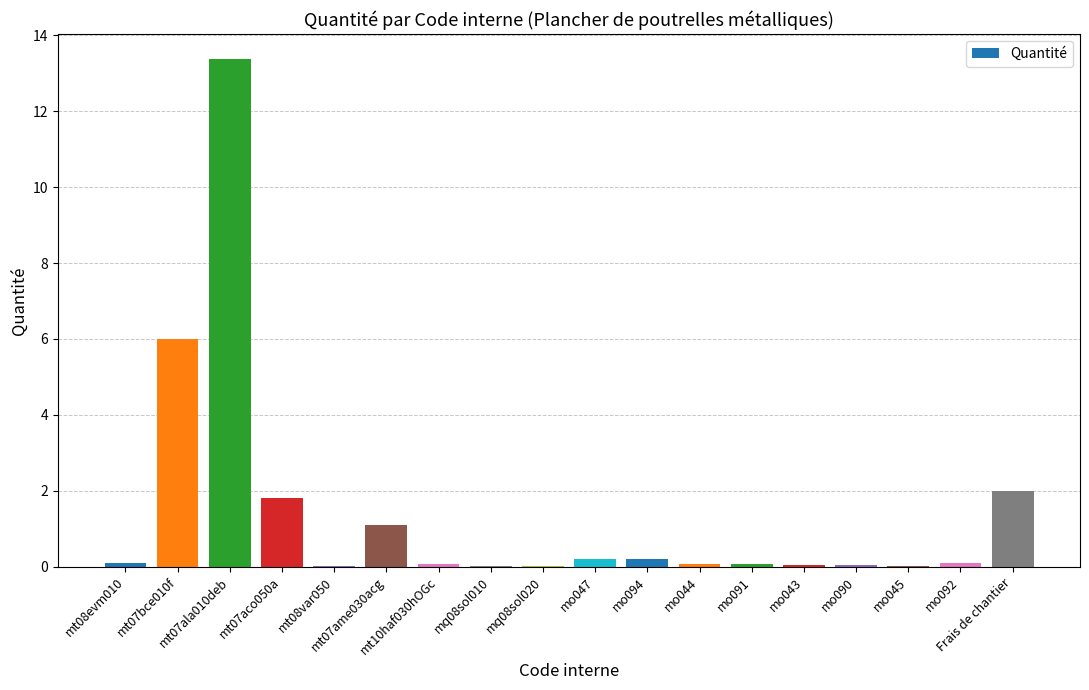

What is the sum of all values?

25.2